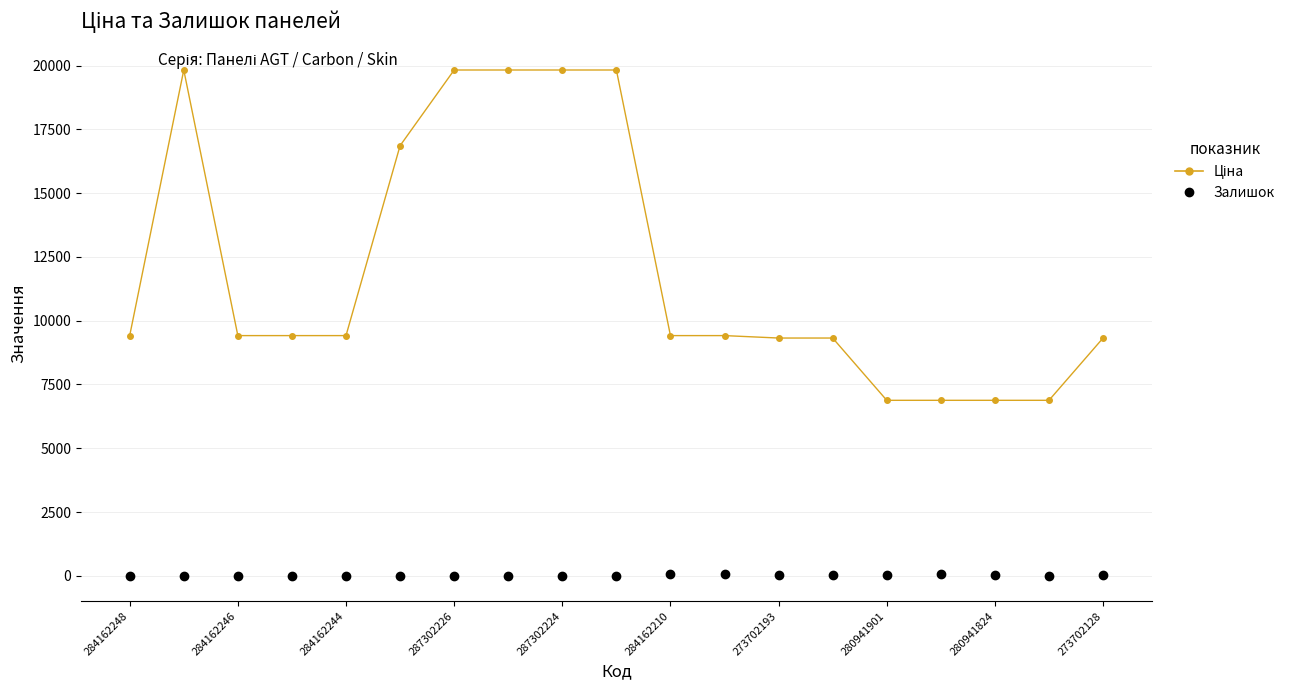

What is the maximum value shown in the chart?

19831.1